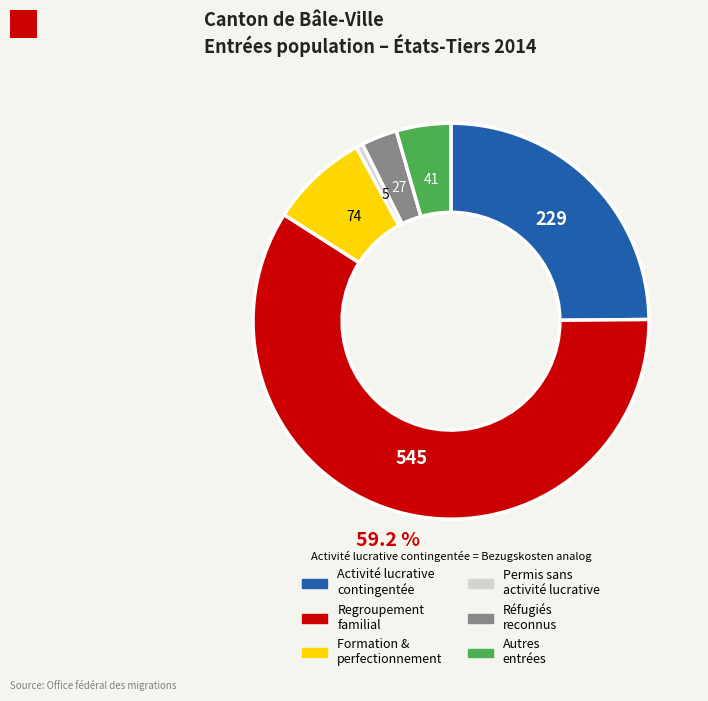

Is there a majority slice in this chart?

Yes